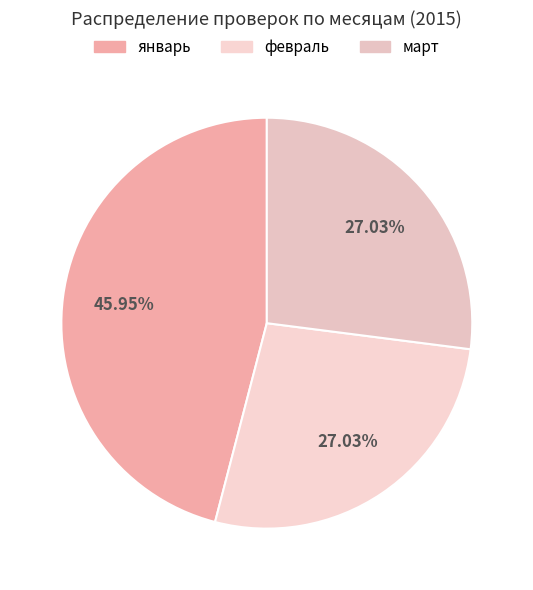

Is the sum of февраль and январь greater than half?

Yes